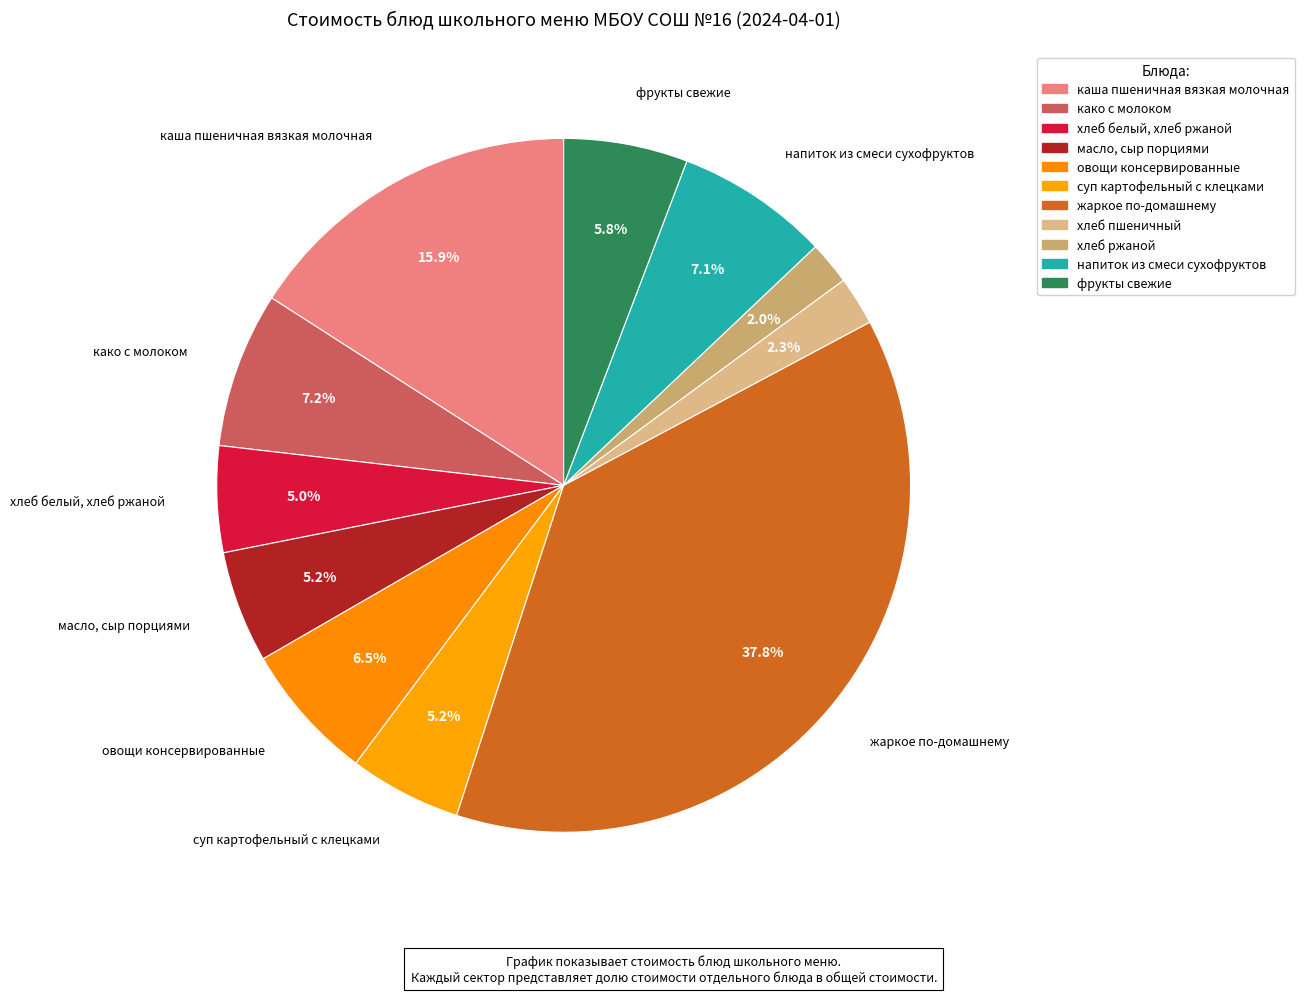

Between суп картофельный с клецками and каша пшеничная вязкая молочная, which is larger?

каша пшеничная вязкая молочная